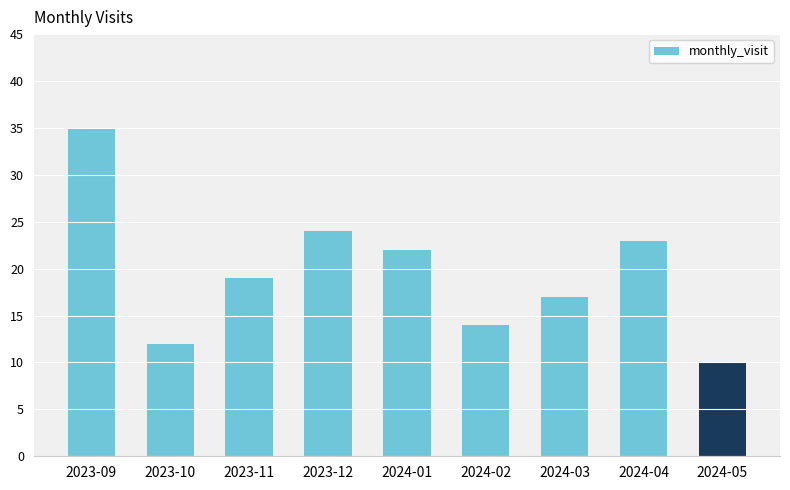

The chart shows a value of 10 at 2023-11. True or false?

False